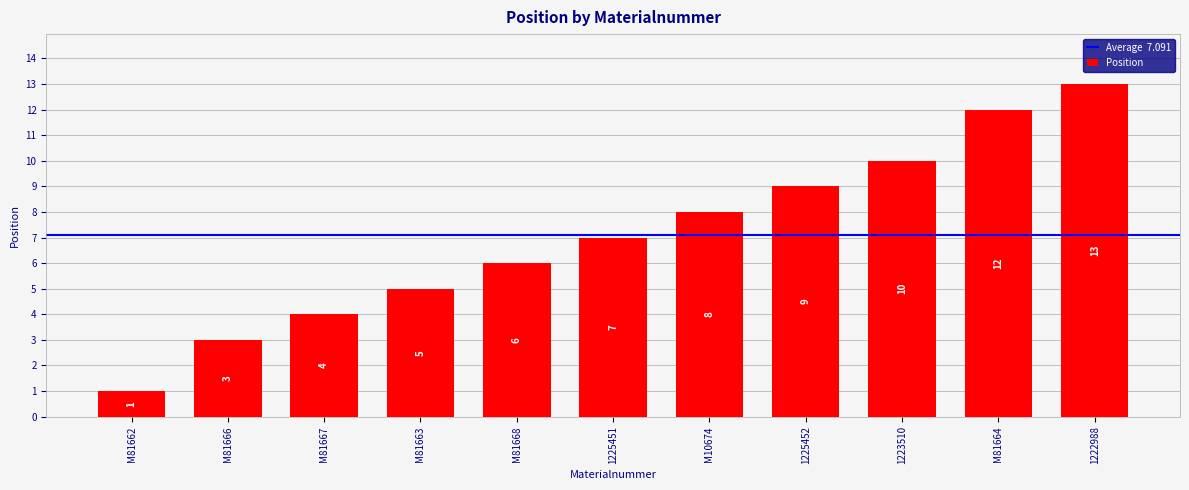

Count the number of categories in the chart.

11